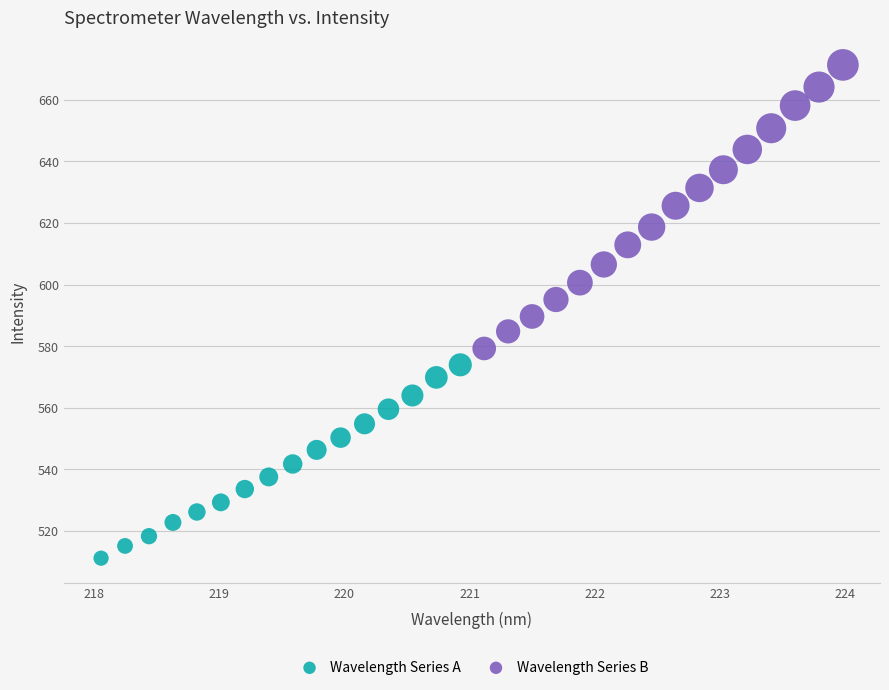

Which series reaches the minimum Y coordinate?

Wavelength Series A